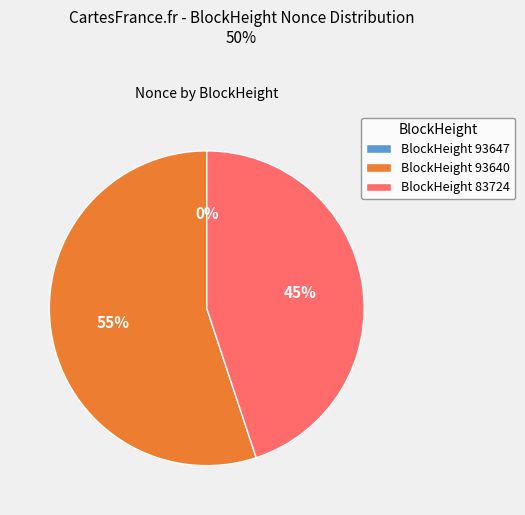

What is the majority slice?

BlockHeight 93640